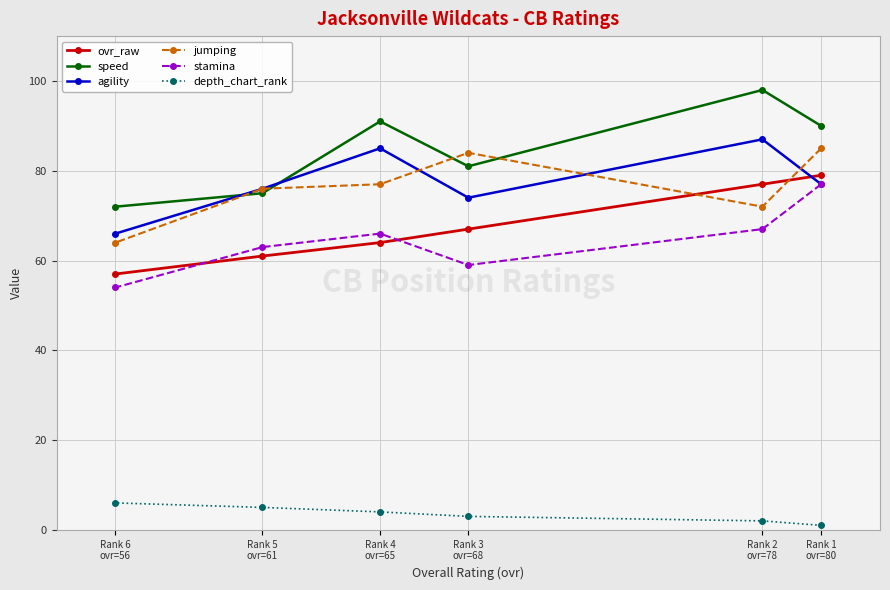

Between Rank 6
ovr=56 and Rank 4
ovr=65, which is larger?

Rank 4
ovr=65